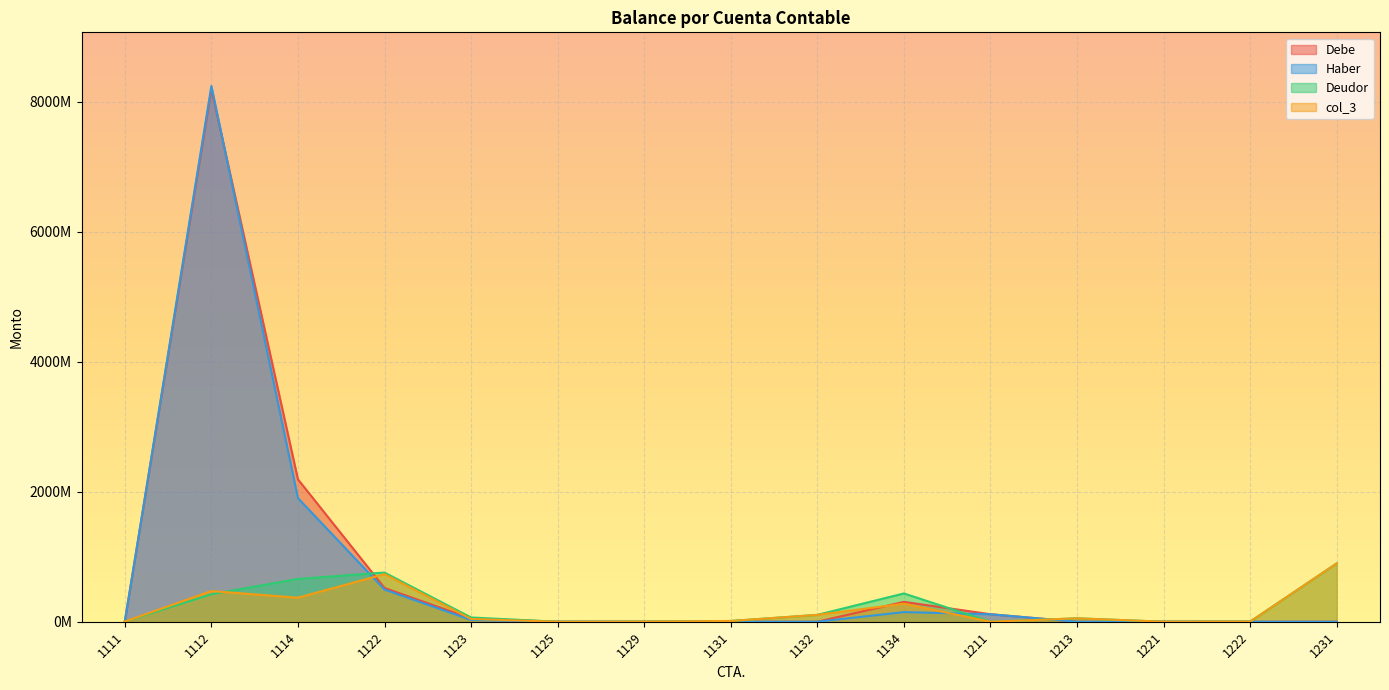

What is the maximum value shown in the chart?

8242234775.0